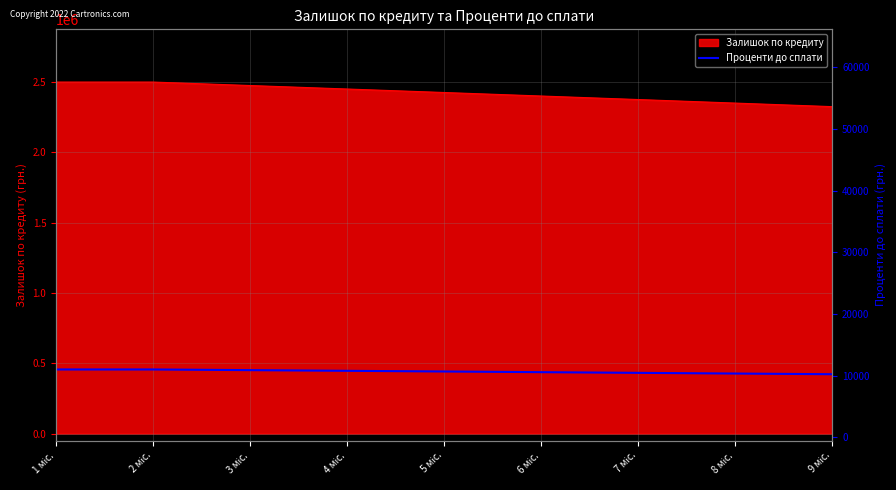

The chart shows a value of 6981.3 at 2 міс.. True or false?

False